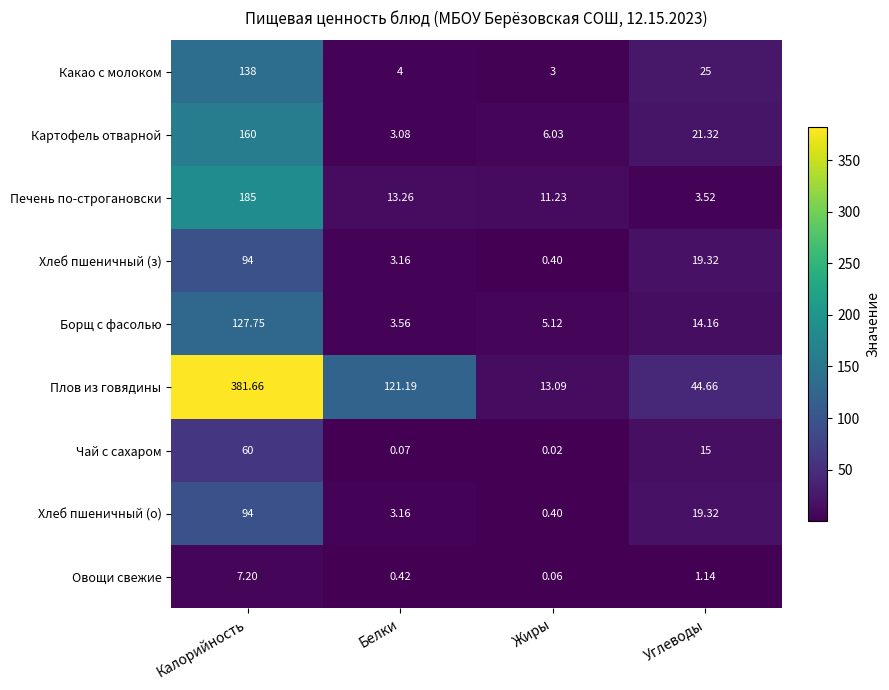

Which series changed the most between Белки and Жиры?

Плов из говядины